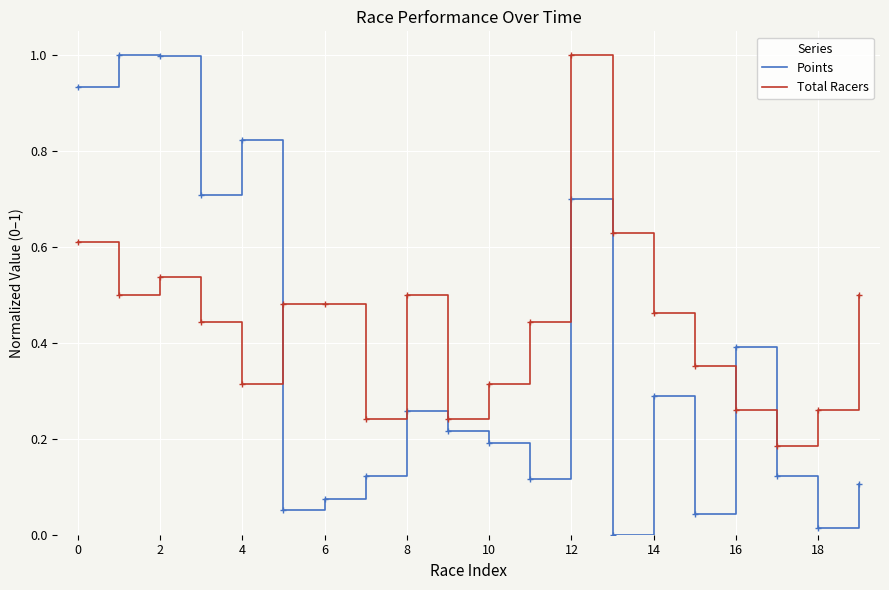

How many values in the Points series exceed 0?

19